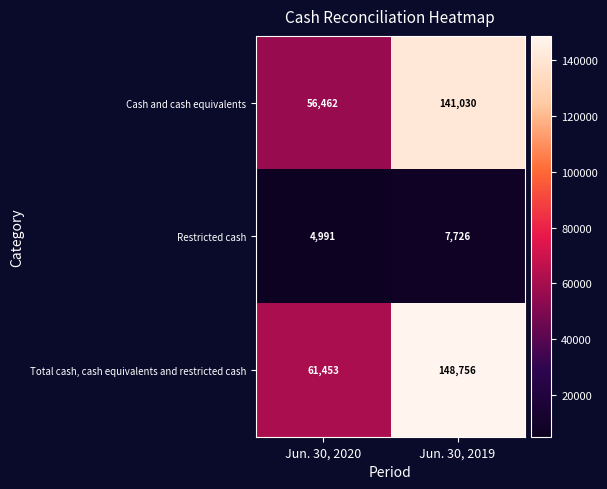

What is the difference between the maximum and minimum values in the Total cash, cash equivalents and restricted cash series?

87303